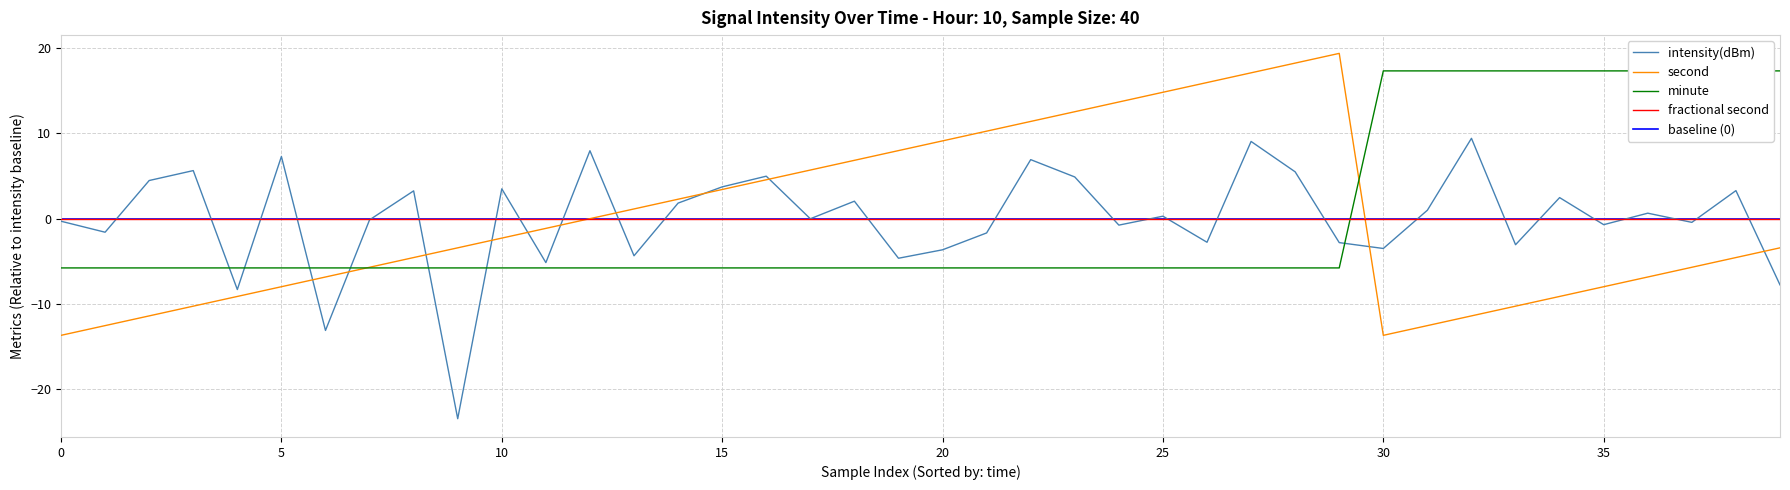

Which series ends up on top after the final intersection of minute and second?

minute